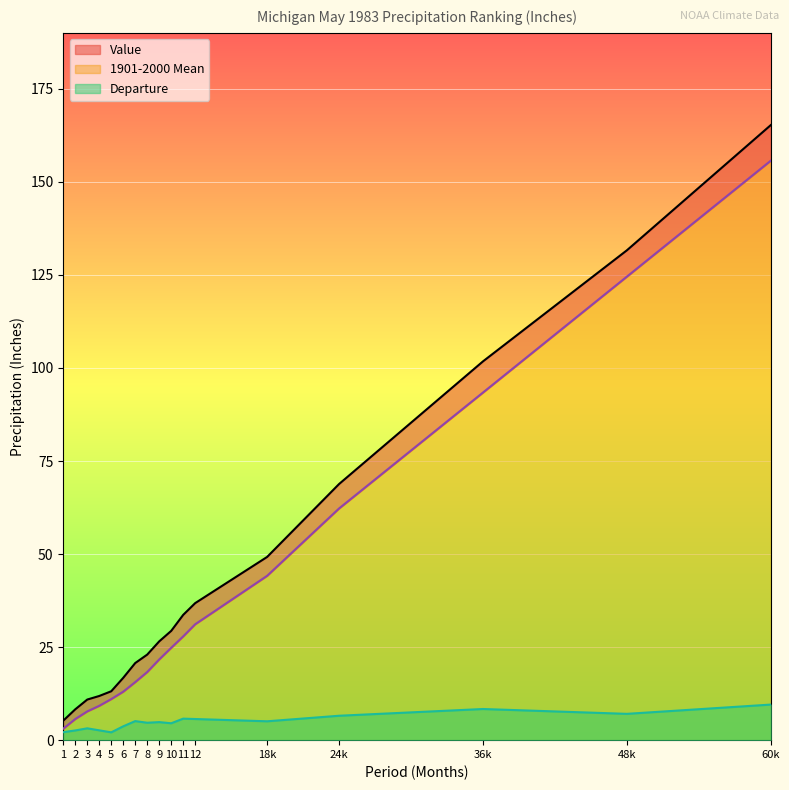

What are all the series names shown in the legend?

Value, 1901-2000 Mean, Departure